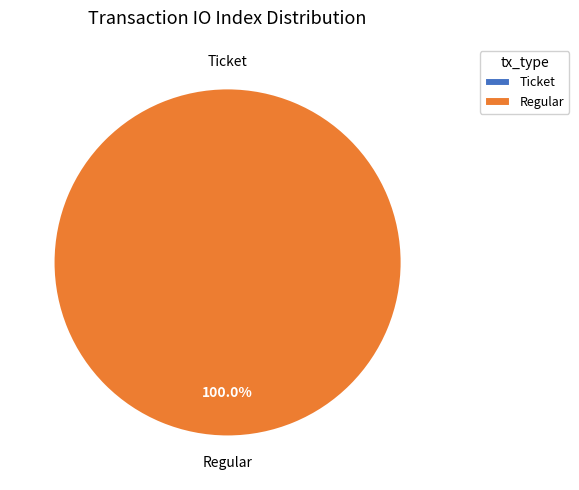

To the nearest percent, what percentage of the pie is tx_type: Regular (io_index=45)?

100%